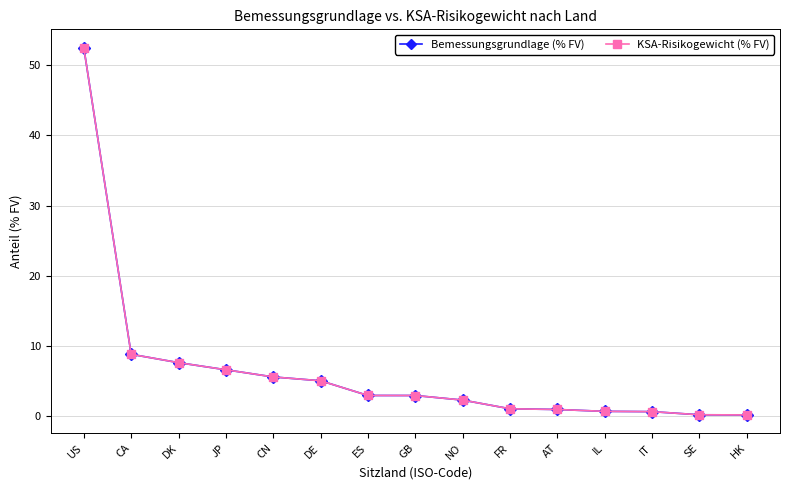

What is the difference between the maximum and second lowest values in the Bemessungsgrundlage (% FV) series?

52.2